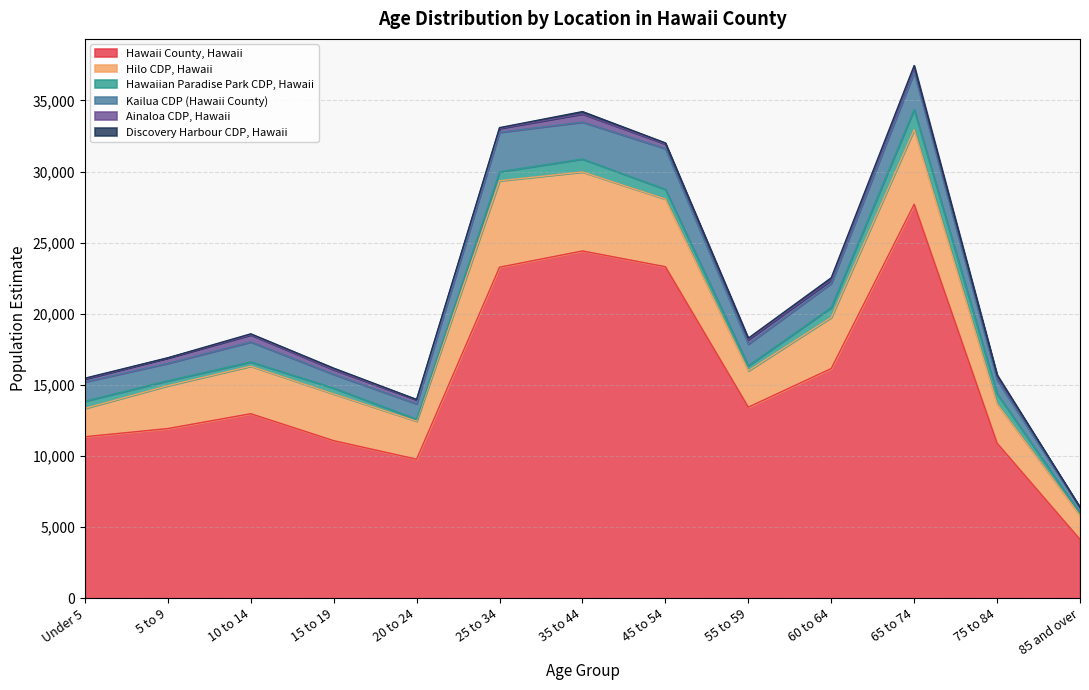

Is the value of Hawaiian Paradise Park CDP, Hawaii at Under 5 greater than the value of Discovery Harbour CDP, Hawaii at 85 and over?

Yes